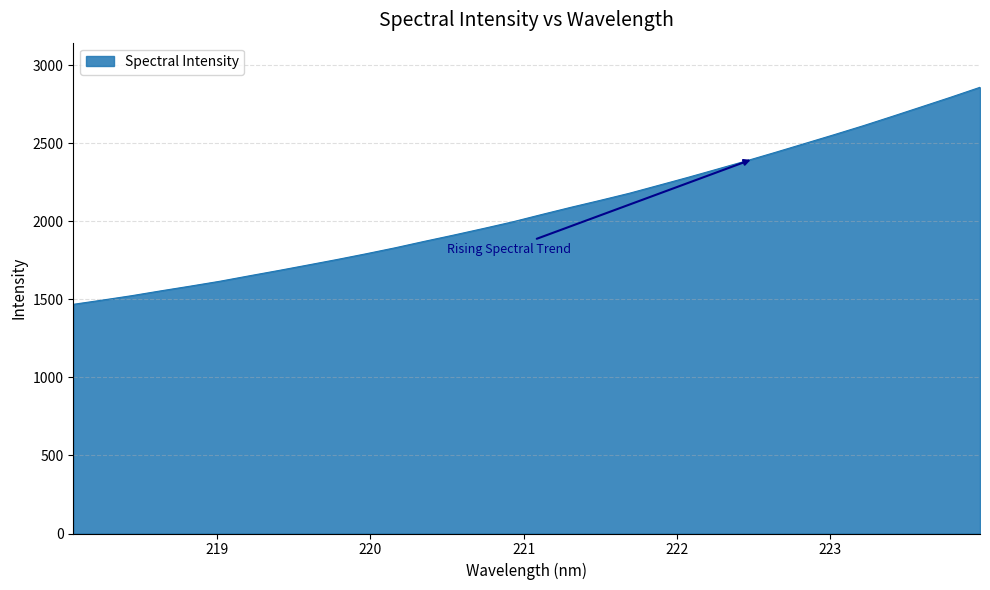

What is the maximum value shown in the chart?

2858.5